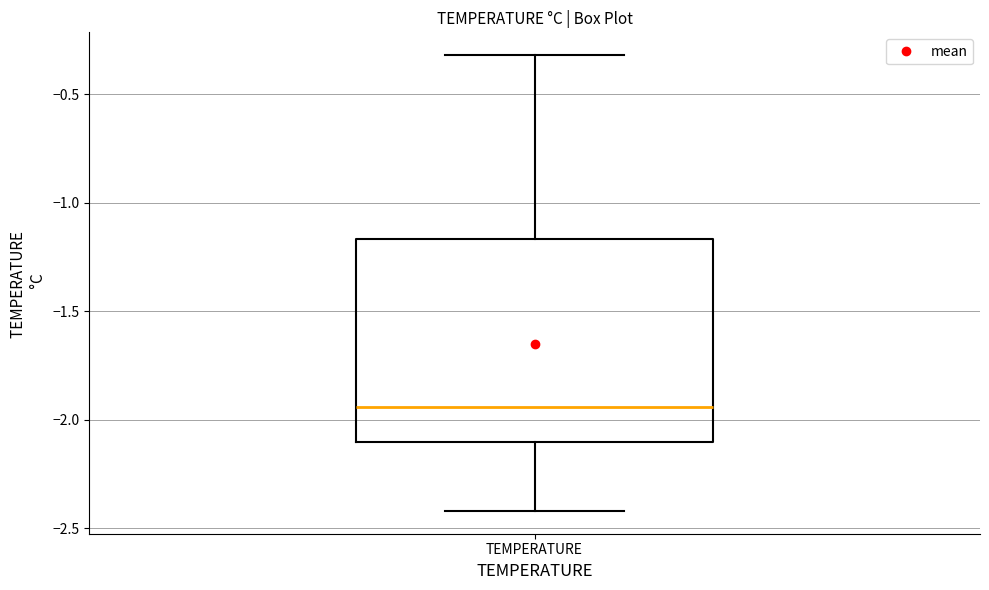

Transcribe this box plot: give where the median line is, the range the box spans, and where the two whiskers end, as read against the y-axis. The values are not printed on the chart, so give them approximately, as read against the axis.

median -1.95, box -2.10 to -1.15, whiskers -2.40 to -0.30